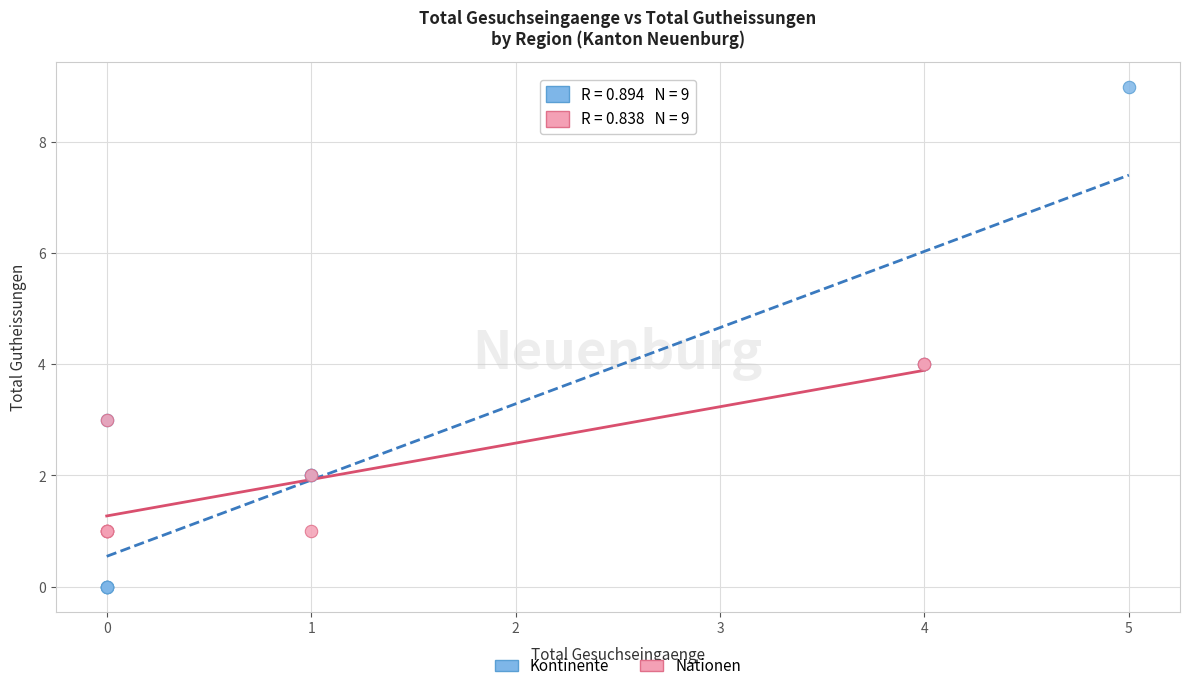

Which series contains the highest Y value?

Kontinente